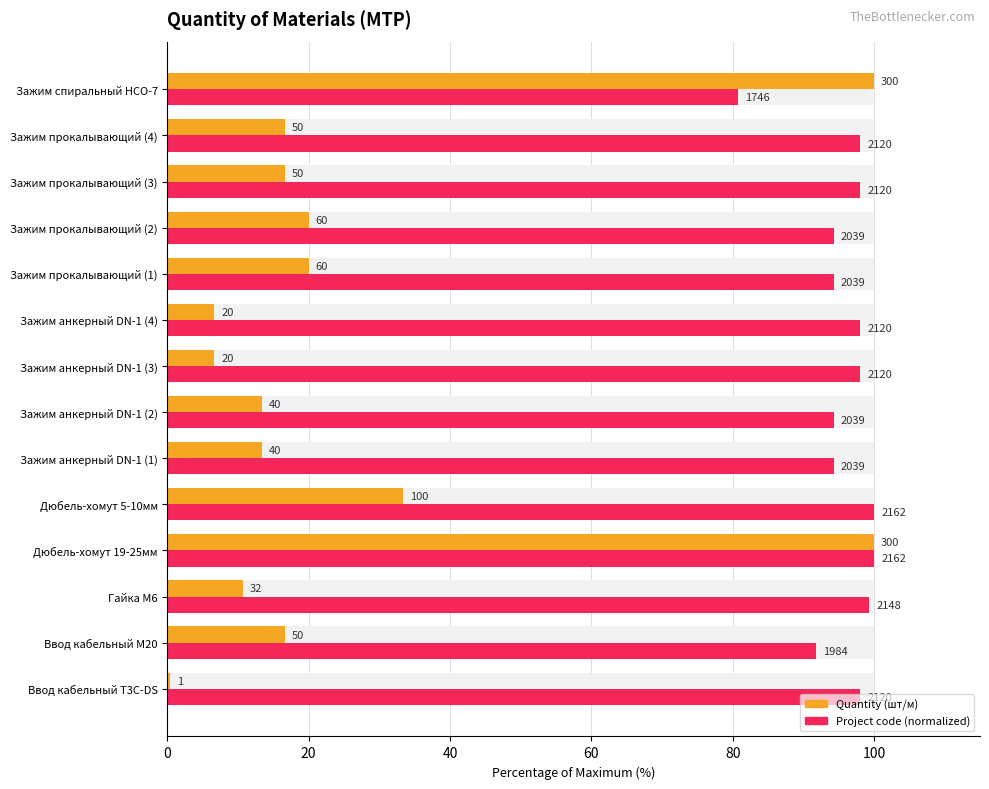

What is the sum of all Project code (normalized) values?

1339.4